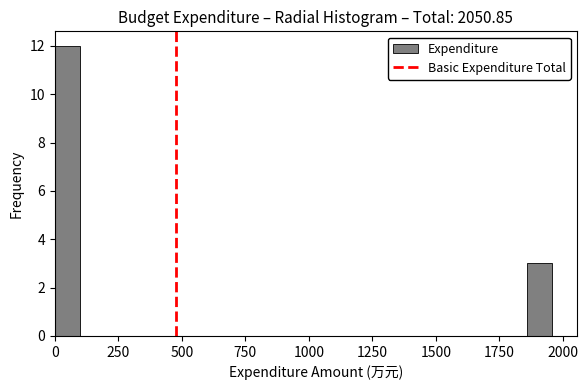

Around what value on the x-axis is the tallest bar? Give the approximate position of its centre, as read against the axis.

50